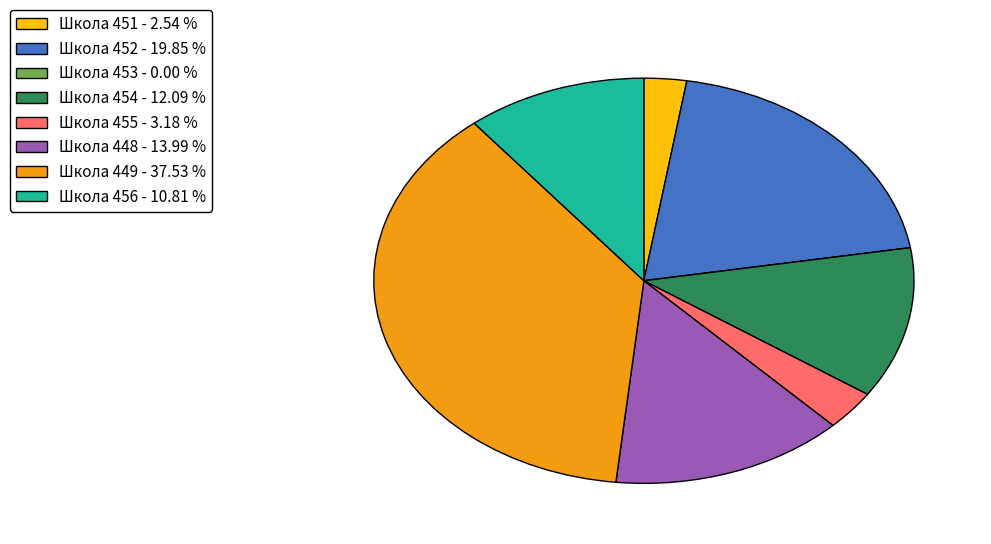

Do Школа 454 - 12.09 % and Школа 455 - 3.18 % together represent more than half of the pie?

No